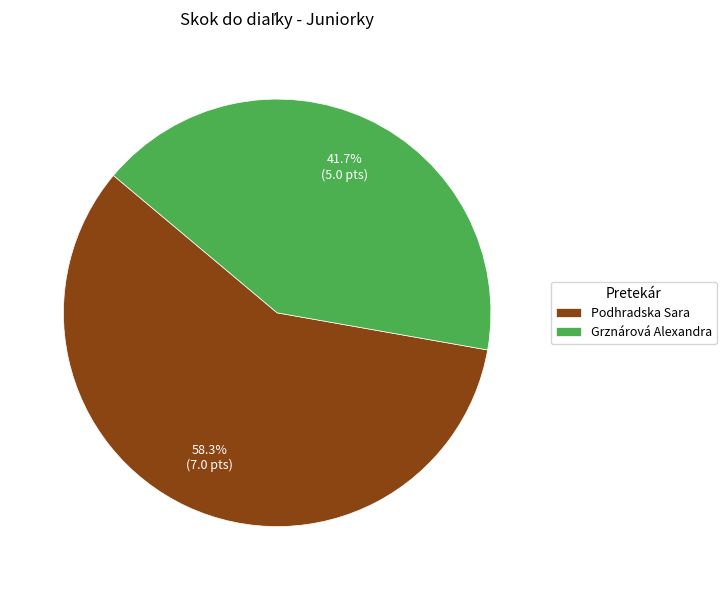

What percentage is the Grznárová Alexandra slice, to the nearest percent?

42%